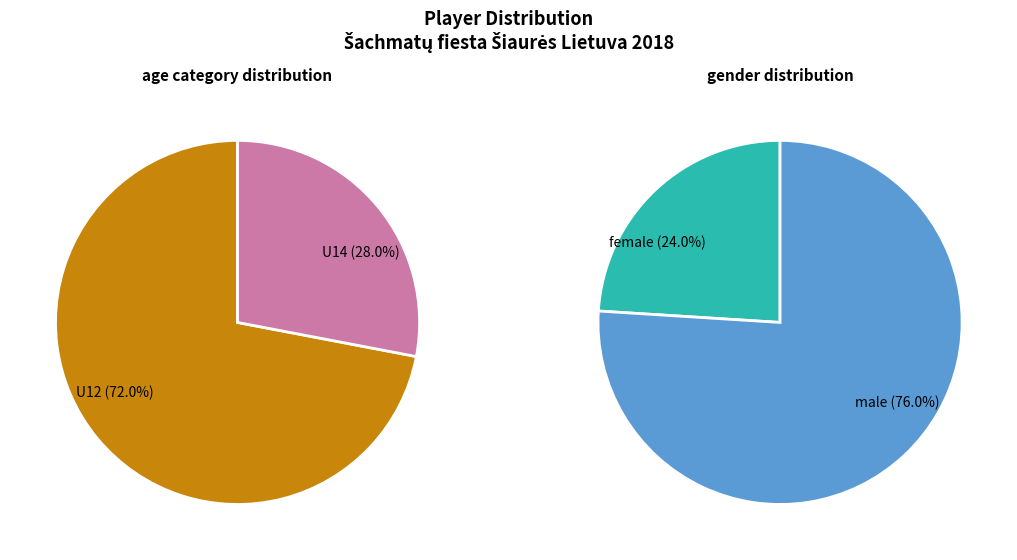

Is there any slice that represents more than half of the pie?

Yes